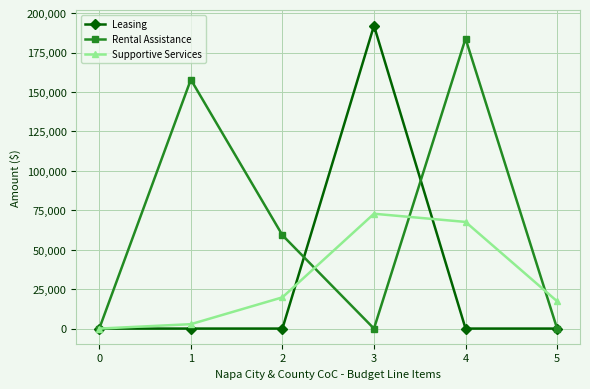

Where is the first local minimum for Rental Assistance?

3